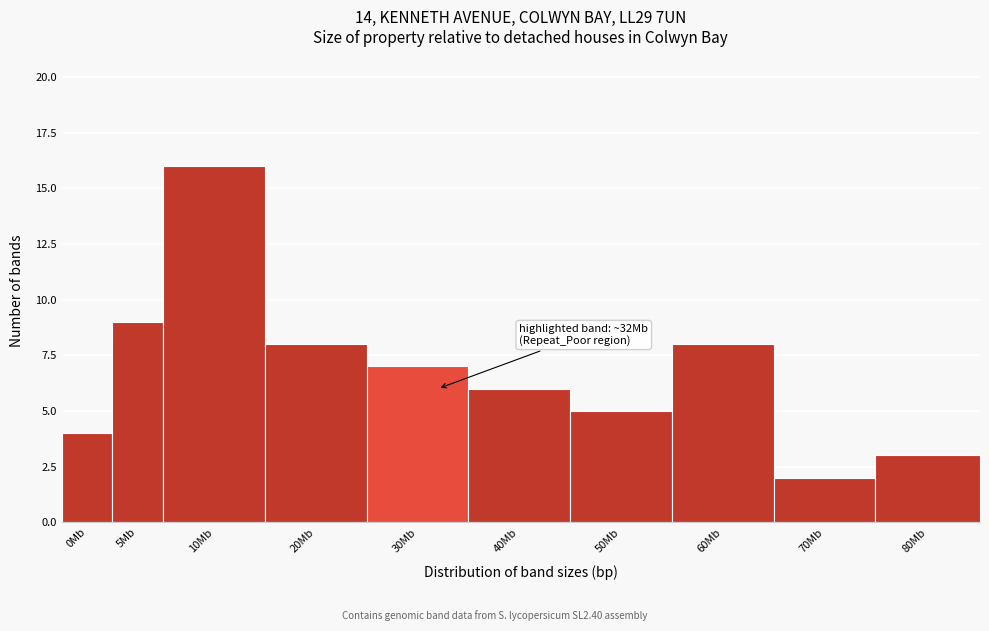

Reading left to right, what are all the values shown in this chart?

0Mb=4	5Mb=9	10Mb=16	20Mb=8	30Mb=7	40Mb=6	50Mb=5	60Mb=8	70Mb=2	80Mb=3